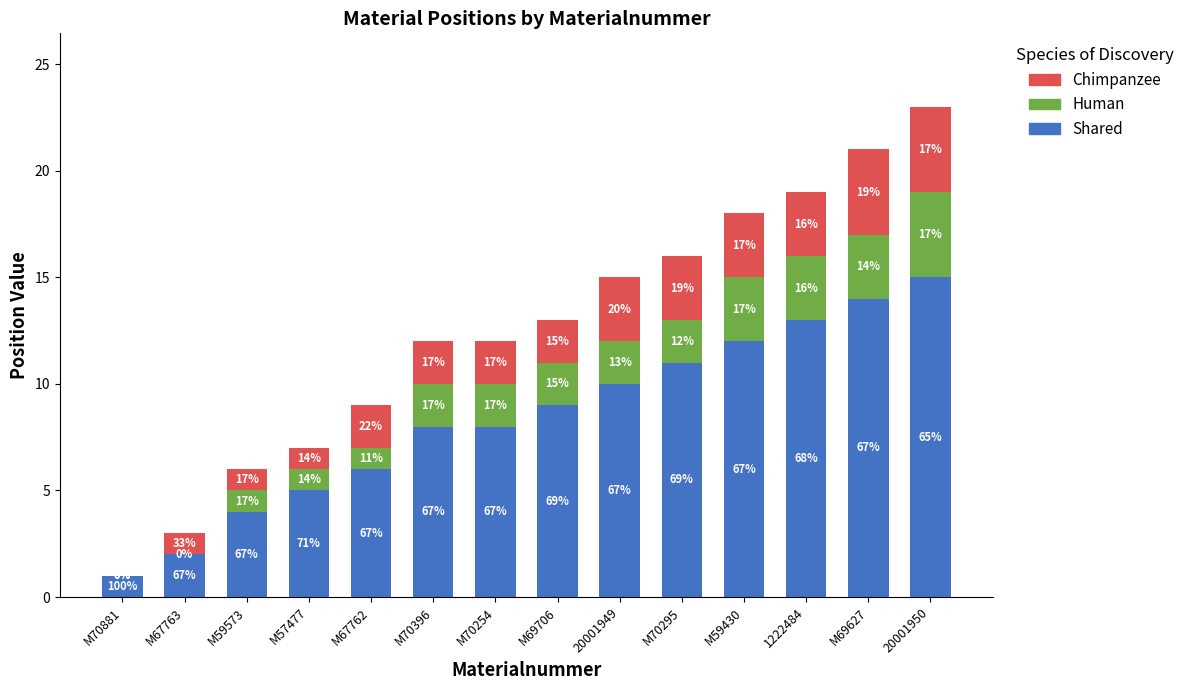

Which series changed the most between M57477 and 20001949?

Shared